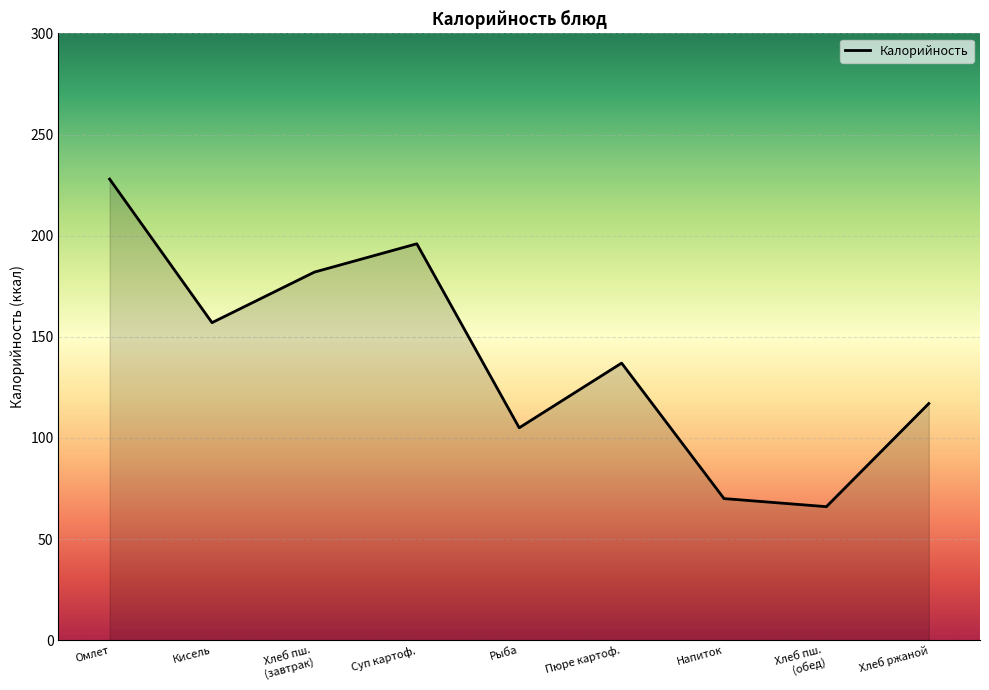

What is the change in value from Напиток to Хлеб ржаной?

+47